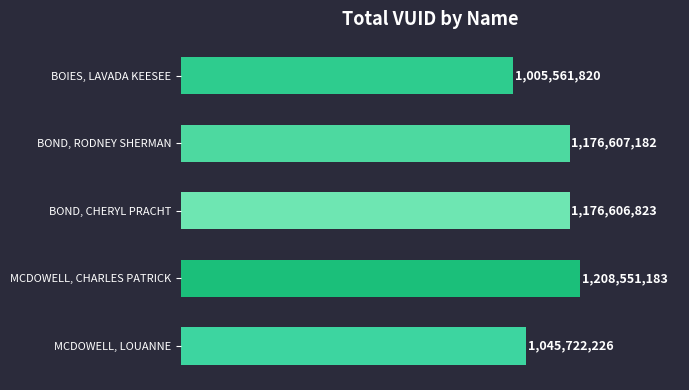

Rank the categories by value from highest to lowest.

MCDOWELL, CHARLES PATRICK, BOND, RODNEY SHERMAN, BOND, CHERYL PRACHT, MCDOWELL, LOUANNE, BOIES, LAVADA KEESEE